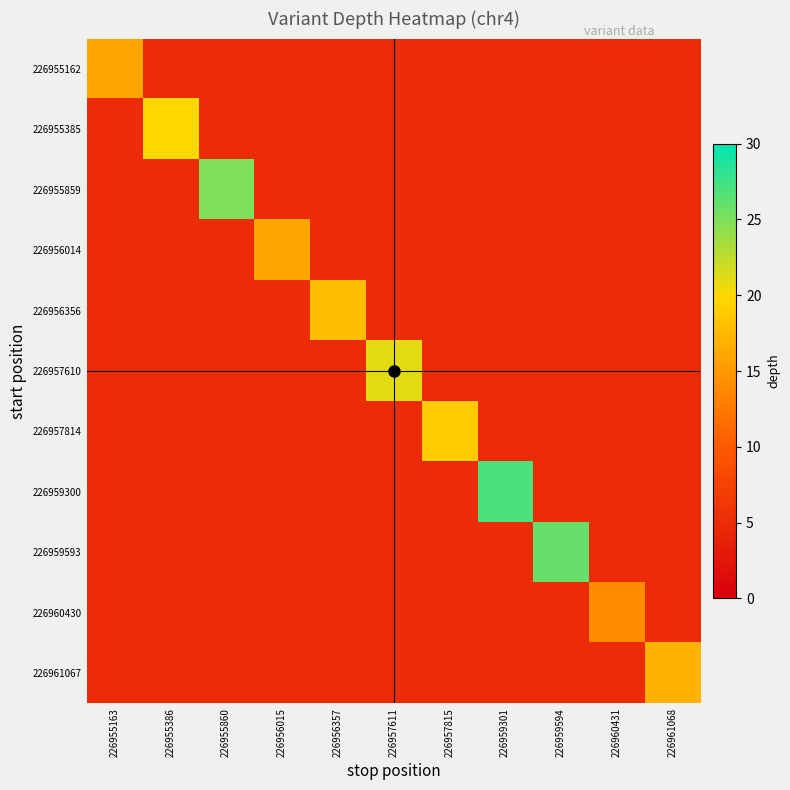

How many categories are shown in the chart?

11